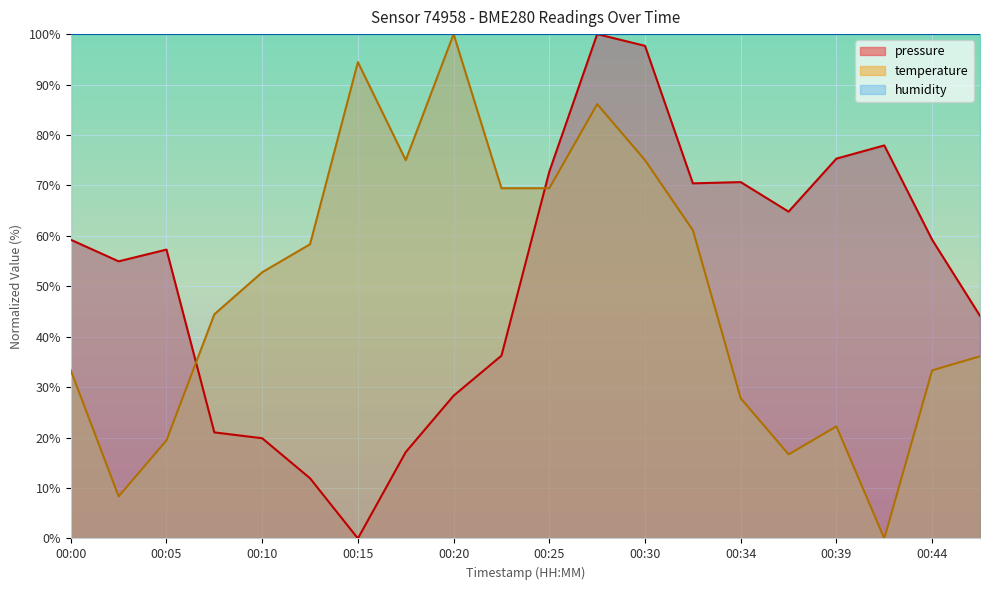

The value of temperature at 00:15 is 145.5. True or false?

False